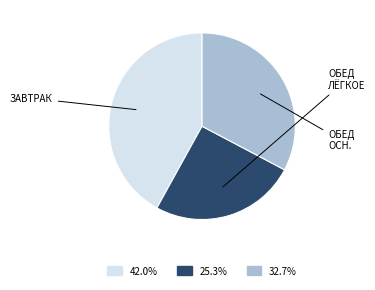

Is there a majority slice in this chart?

No